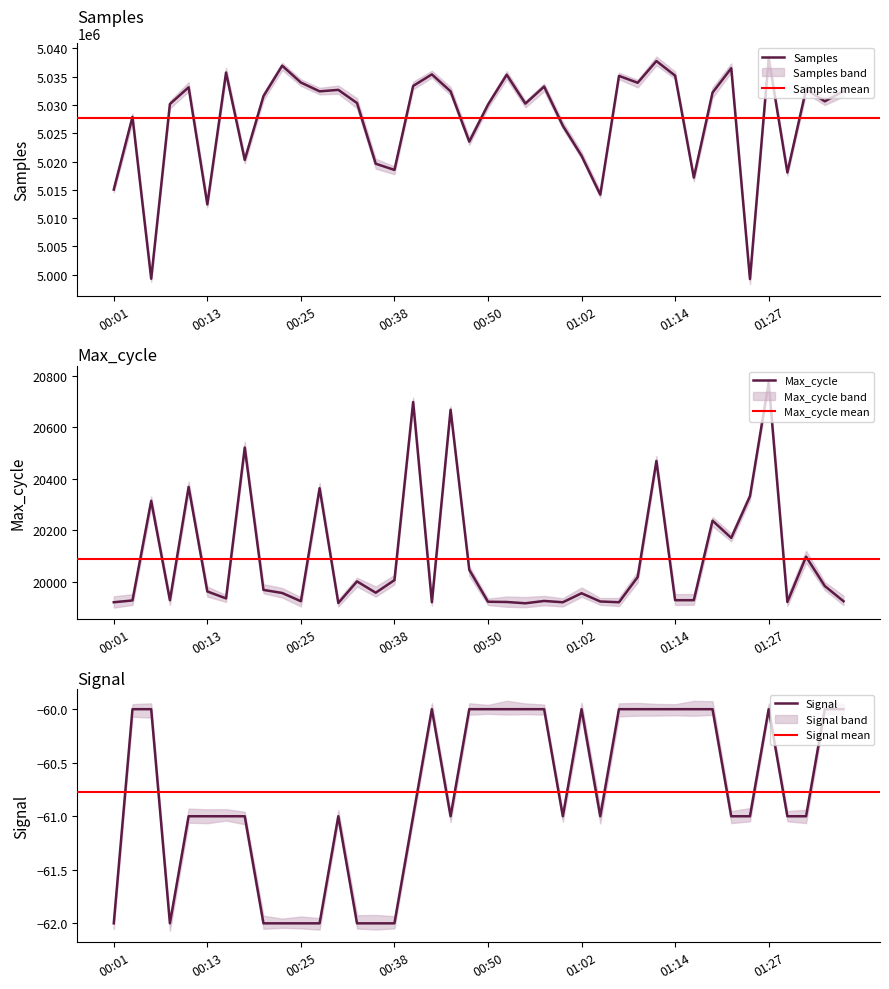

True or false: Samples has a value of 8623693 at 00:28.

False